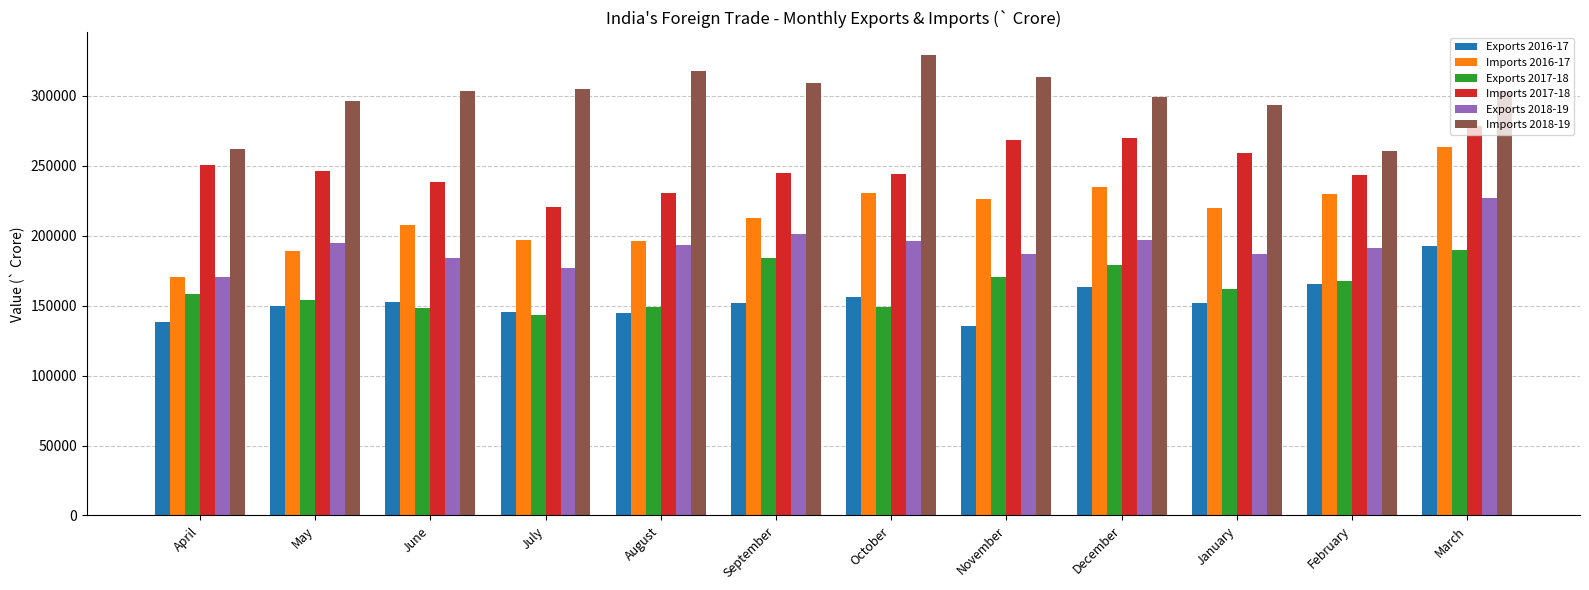

What is the label of the 6th bar from the left?

September